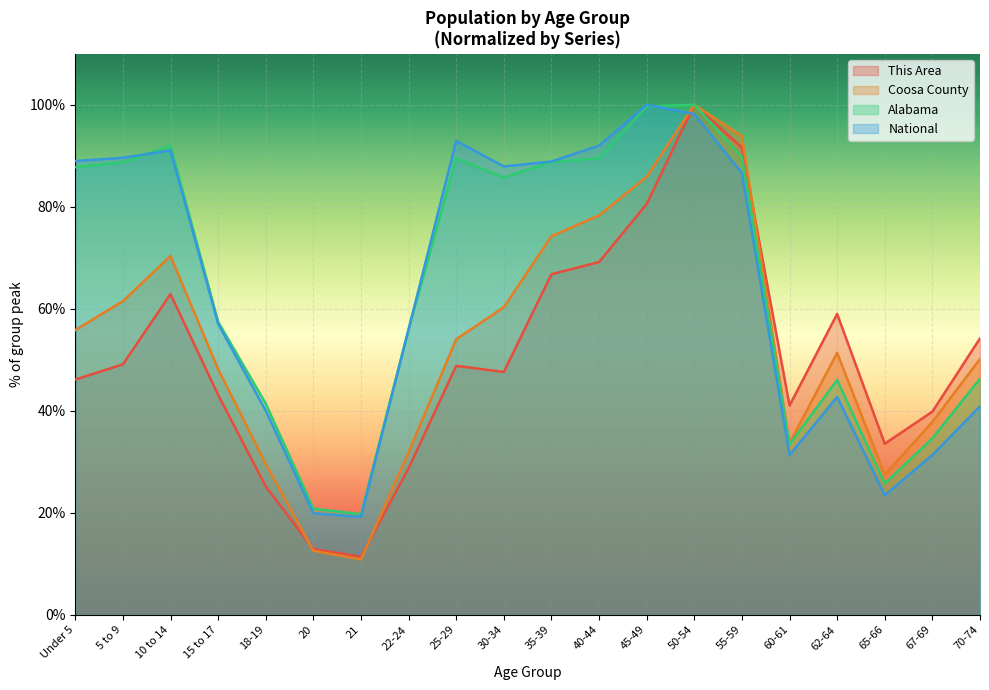

What is the difference between the second highest and second lowest values in the This Area series?

78.7